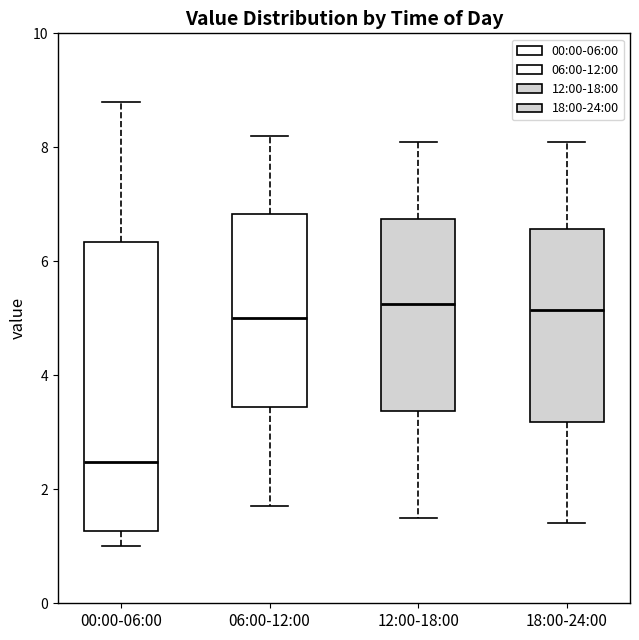

Which box is the tallest, from its lower edge to its upper edge?

00:00-06:00